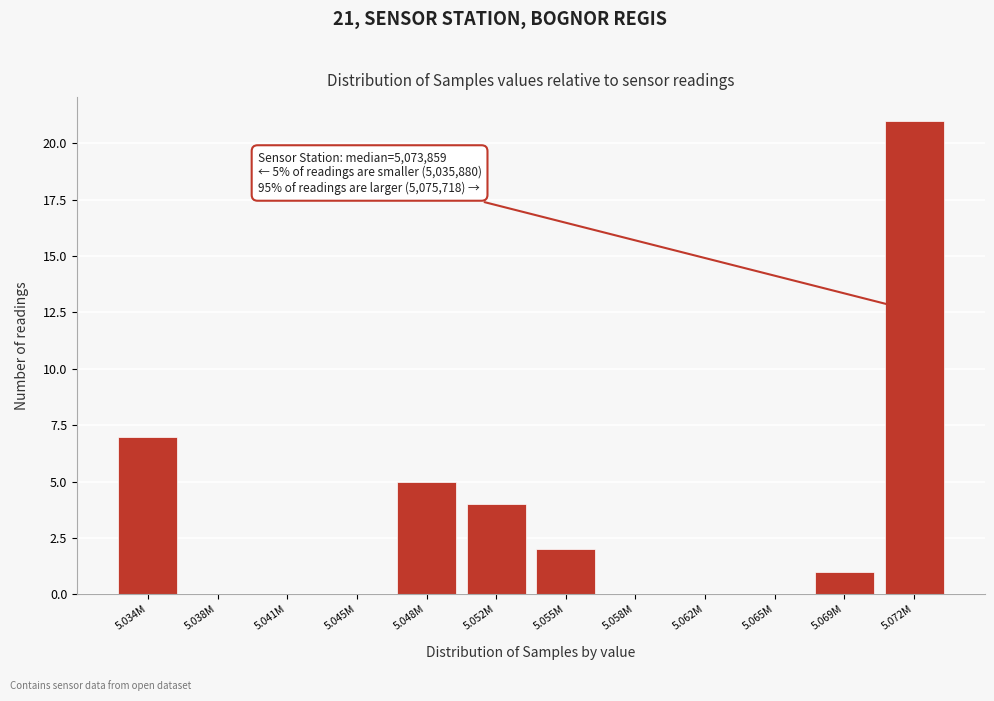

Reading left to right, what are all the values shown in this chart?

5.034M=7	5.038M=0	5.041M=0	5.045M=0	5.048M=5	5.052M=4	5.055M=2	5.058M=0	5.062M=0	5.065M=0	5.069M=1	5.072M=21